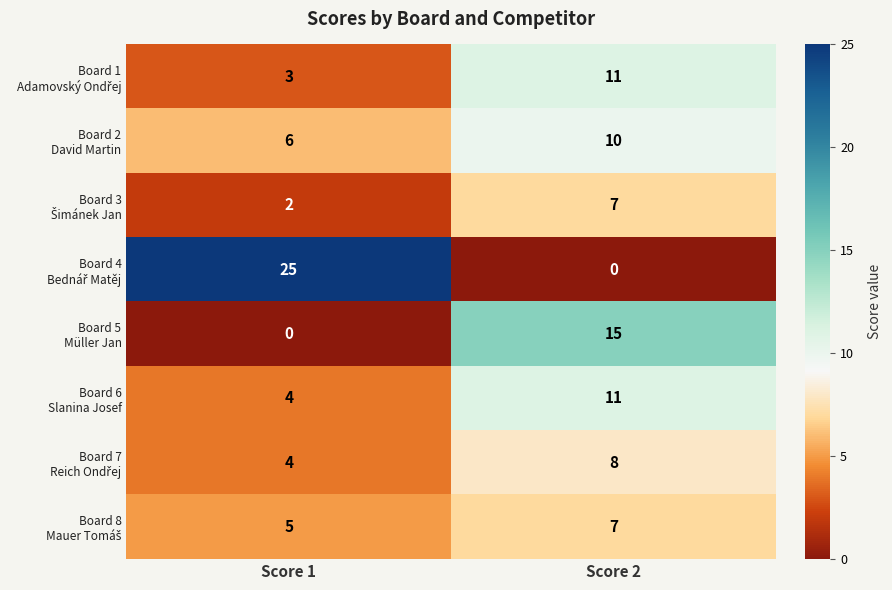

What is the total value across all series at Score 1?

49